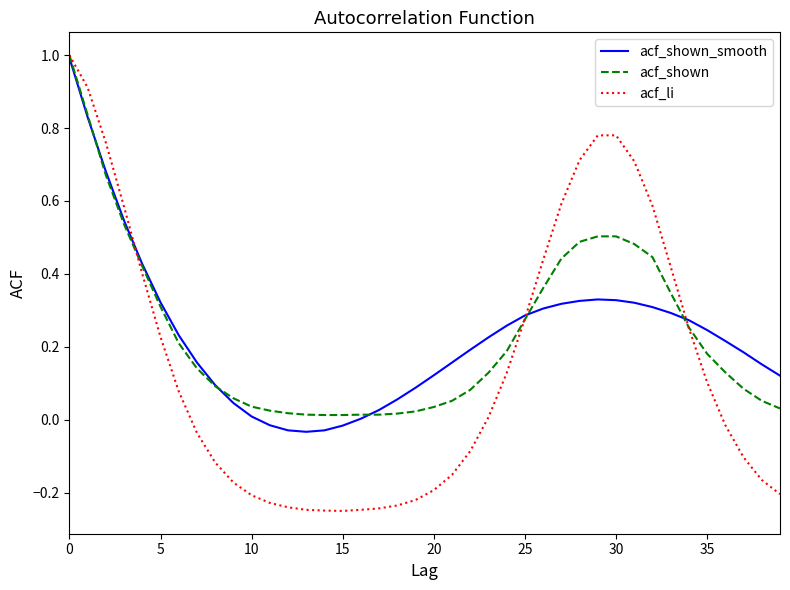

Which series has the largest range (max minus min)?

acf_li